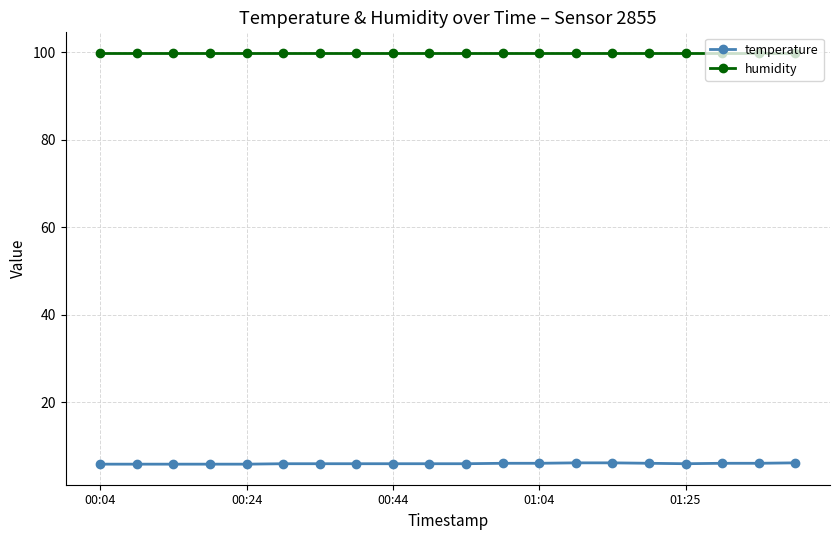

What is the minimum value shown in the chart?

5.8